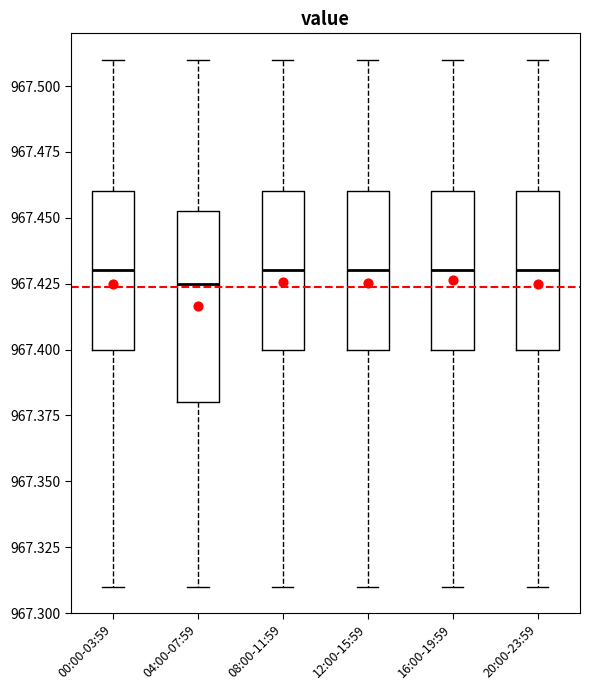

Reading left to right, transcribe this box plot: for each box, give where its median line is, the range the box spans, and where its two whiskers end, as read against the y-axis. The values are not printed on the chart, so give them approximately, as read against the axis.

00:00-03:59: median 967.430, box 967.400 to 967.460, whiskers 967.310 to 967.510
04:00-07:59: median 967.425, box 967.380 to 967.455, whiskers 967.310 to 967.510
08:00-11:59: median 967.430, box 967.400 to 967.460, whiskers 967.310 to 967.510
12:00-15:59: median 967.430, box 967.400 to 967.460, whiskers 967.310 to 967.510
16:00-19:59: median 967.430, box 967.400 to 967.460, whiskers 967.310 to 967.510
20:00-23:59: median 967.430, box 967.400 to 967.460, whiskers 967.310 to 967.510